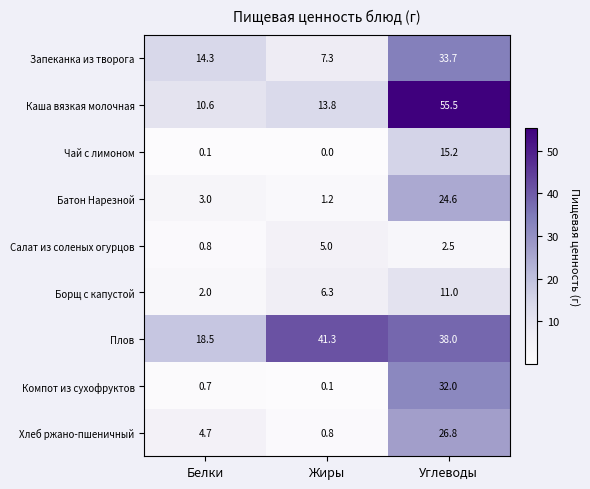

What is the spread (max minus min) of values at Белки?

18.4